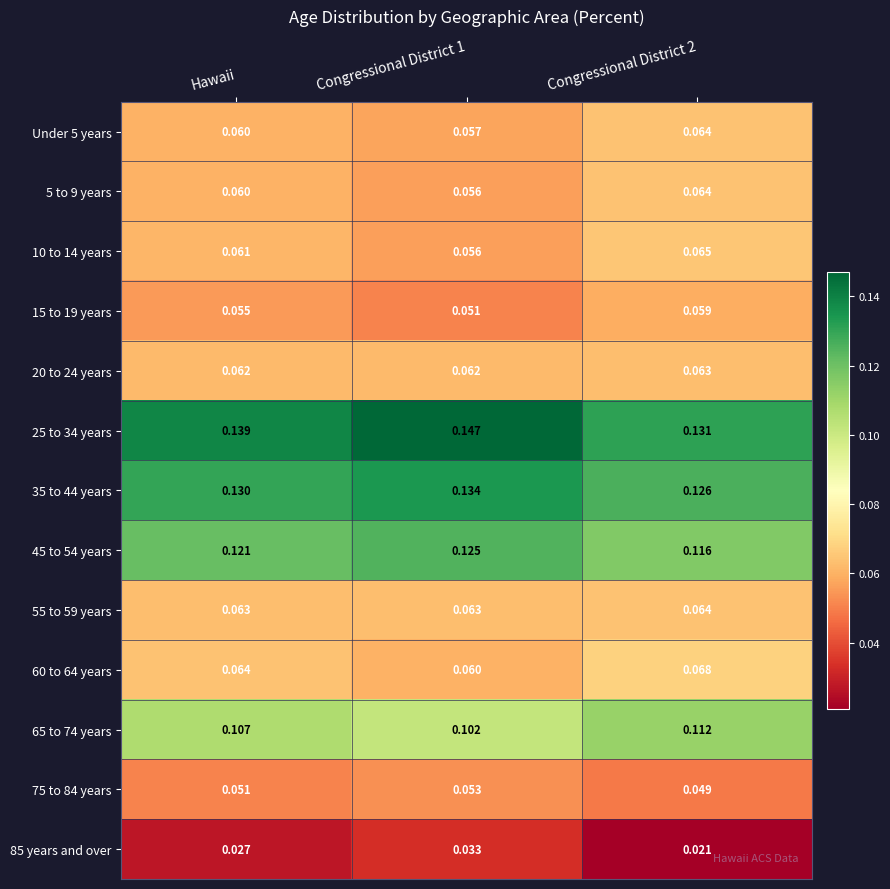

Is the value of 85 years and over at Congressional District 2 greater than the value of 55 to 59 years at Hawaii?

No